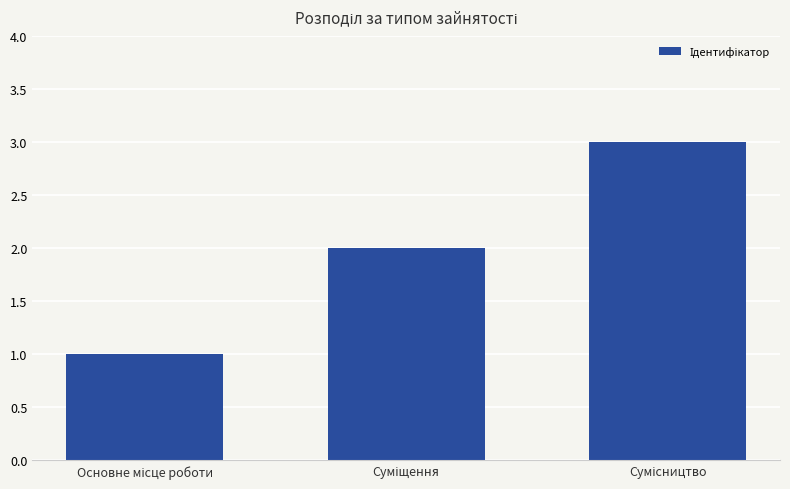

Reading left to right, what are all the values shown in this chart?

1	2	3